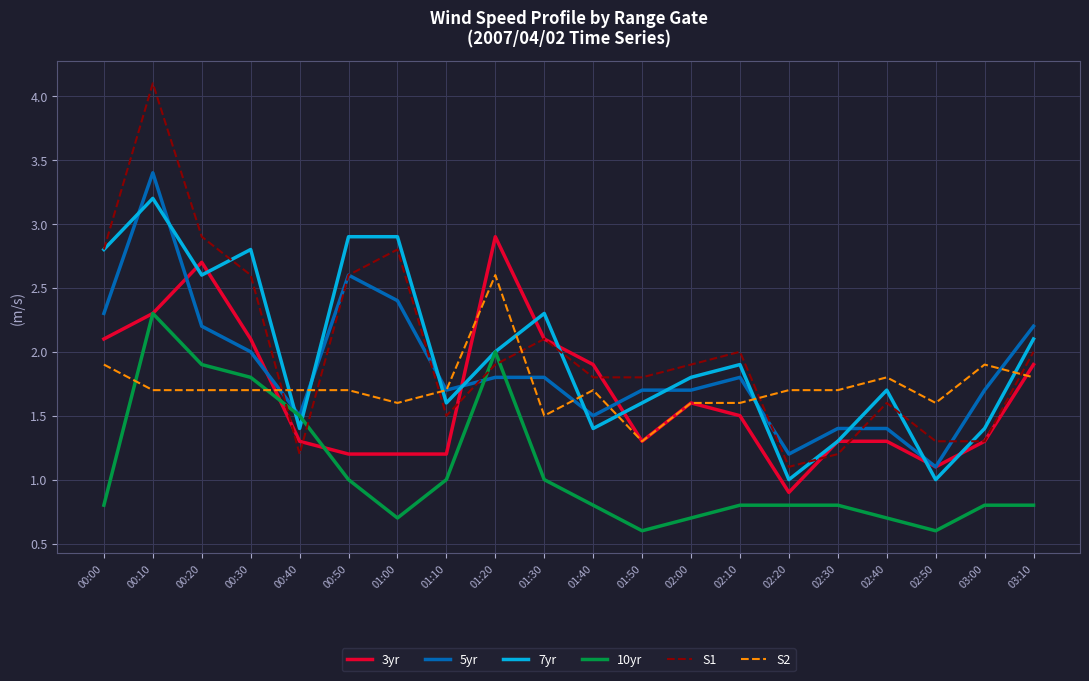

At which category is the sum across all series the highest?

00:10